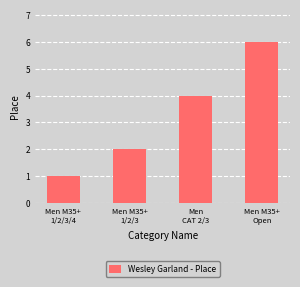

At which category does the chart reach its peak across all series?

Men M35+
Open